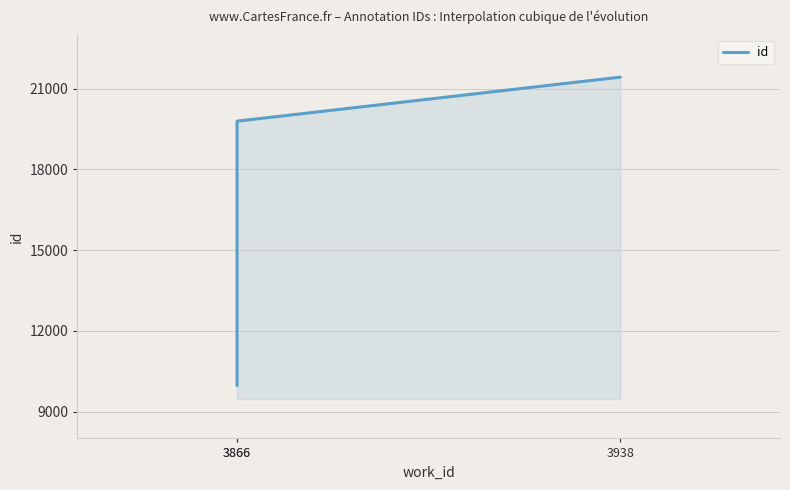

What is the change in value from 3866 to 3938?

+1636